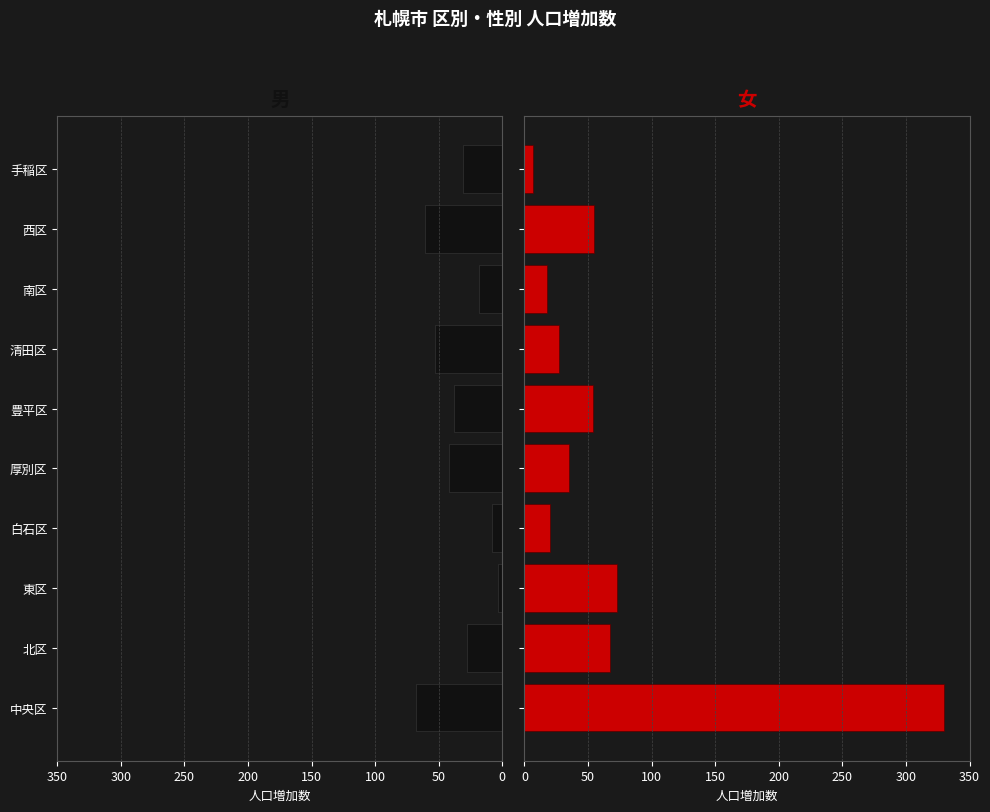

How many 男 values are between -53 and -18?

6